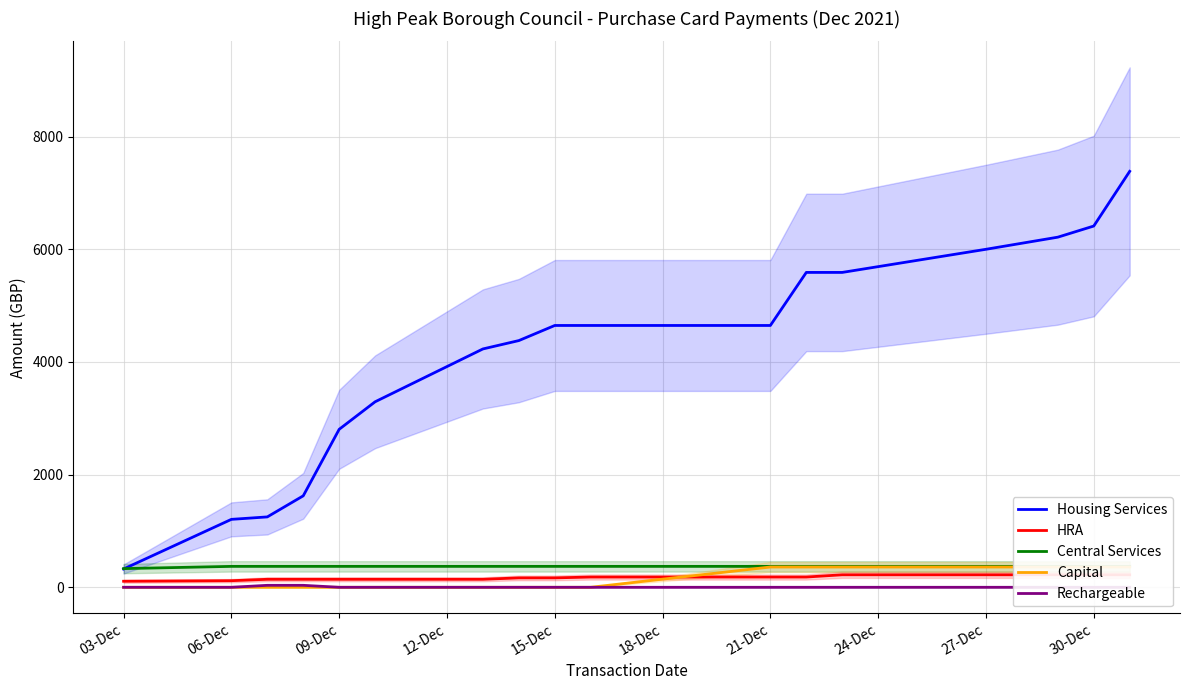

True or false: Capital and HRA intersect in this chart.

True